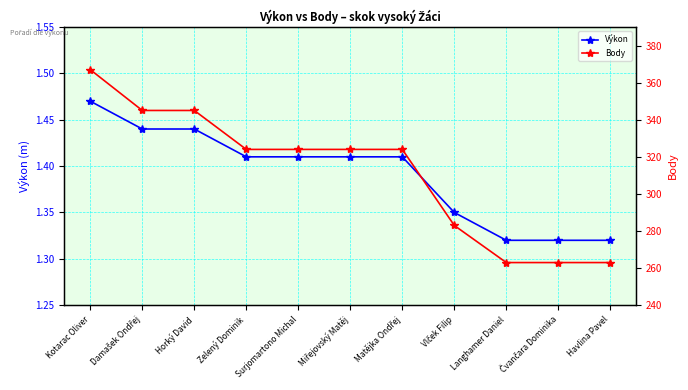

Reading left to right, what are all the values shown in this chart?

Výkon: Kotarac Oliver=1.5	Damašek Ondřej=1.4	Horký David=1.4	Zelený Dominik=1.4	Surjomartono Michal=1.4	Miřejovský Matěj=1.4	Matějka Ondřej=1.4	Vlček Filip=1.4	Langhamer Daniel=1.3	Čvančara Dominika=1.3	Havlina Pavel=1.3
Body: Kotarac Oliver=367.0	Damašek Ondřej=345.0	Horký David=345.0	Zelený Dominik=324.0	Surjomartono Michal=324.0	Miřejovský Matěj=324.0	Matějka Ondřej=324.0	Vlček Filip=283.0	Langhamer Daniel=263.0	Čvančara Dominika=263.0	Havlina Pavel=263.0